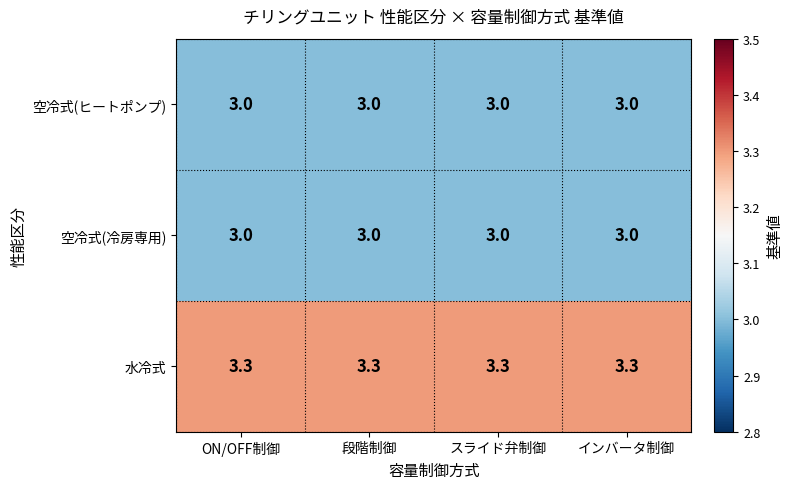

The value of 空冷式(ヒートポンプ) at インバータ制御 is 4.8. True or false?

False